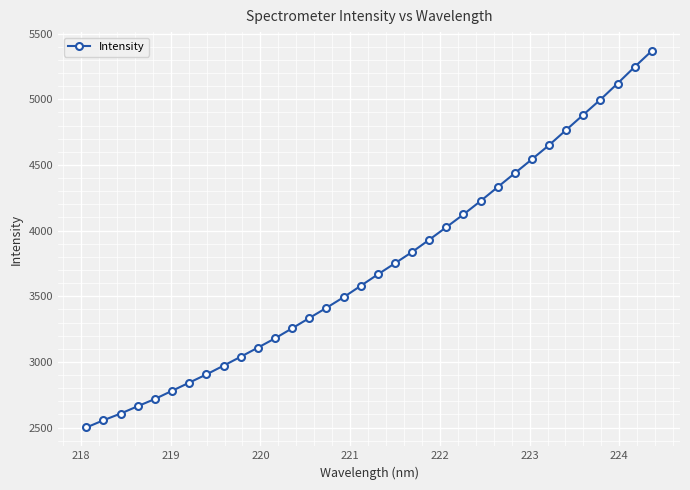

How many data points does each series have?

34